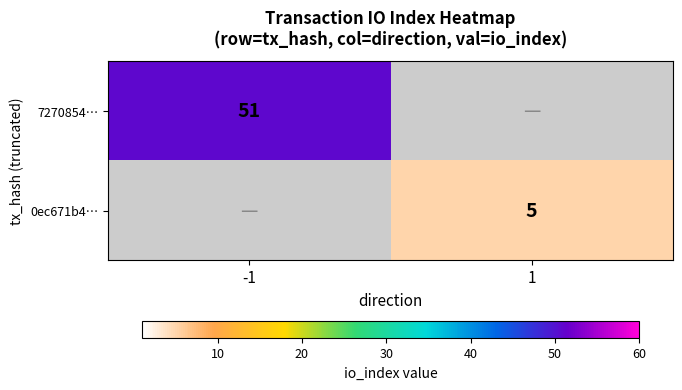

Which label corresponds to the smallest value in the chart?

1